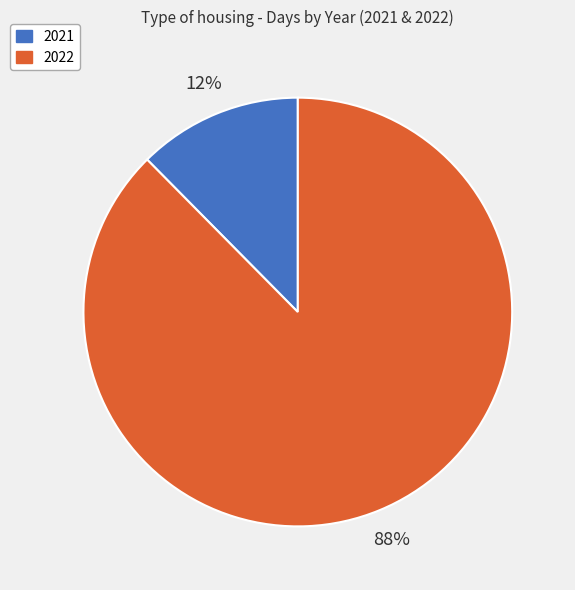

Does 2022 account for over 50% of the chart?

Yes